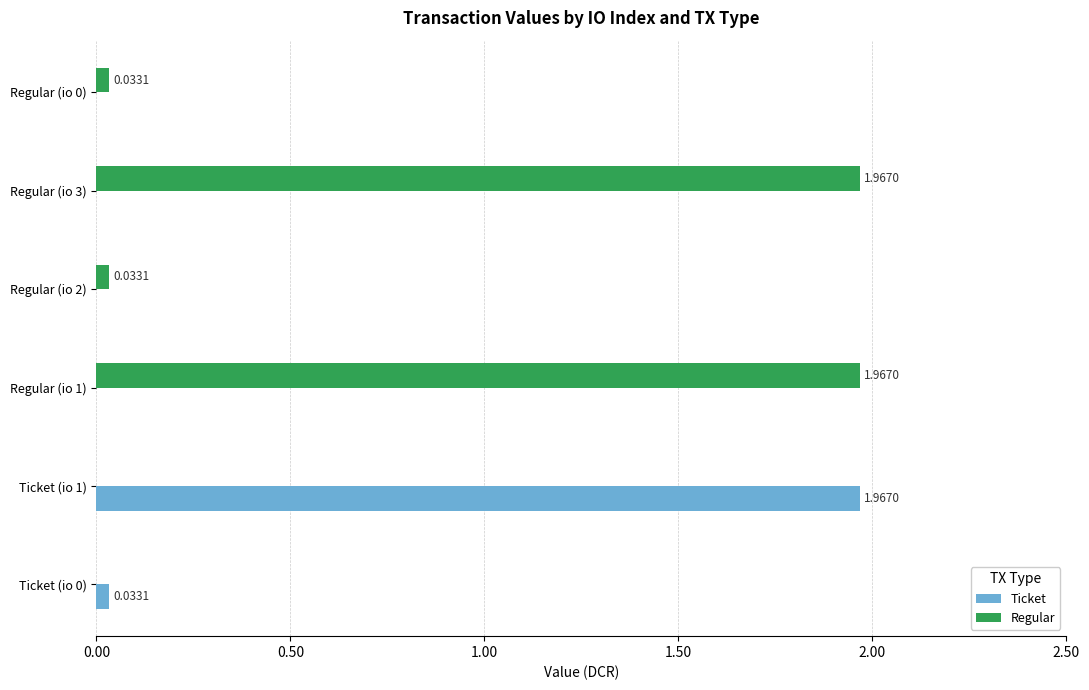

At which label does Ticket reach its peak?

Ticket (io 1)